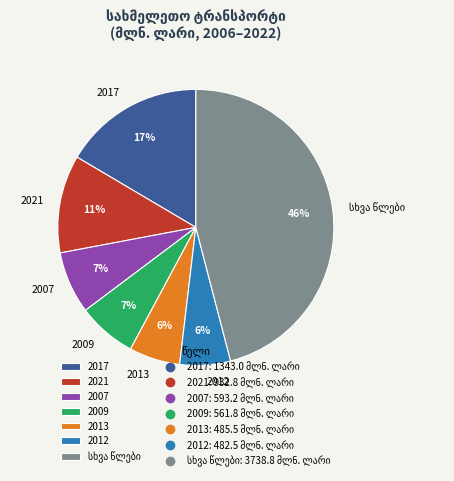

Does any single category account for the majority?

No